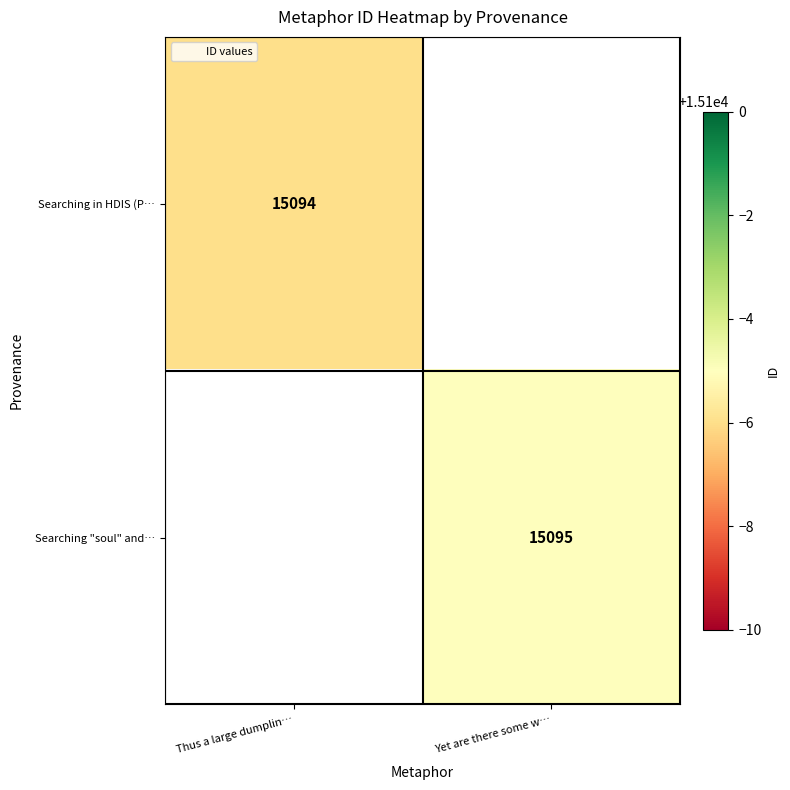

The Searching "soul" and… series shows 25939.2 at Yet are there some w…. True or false?

False